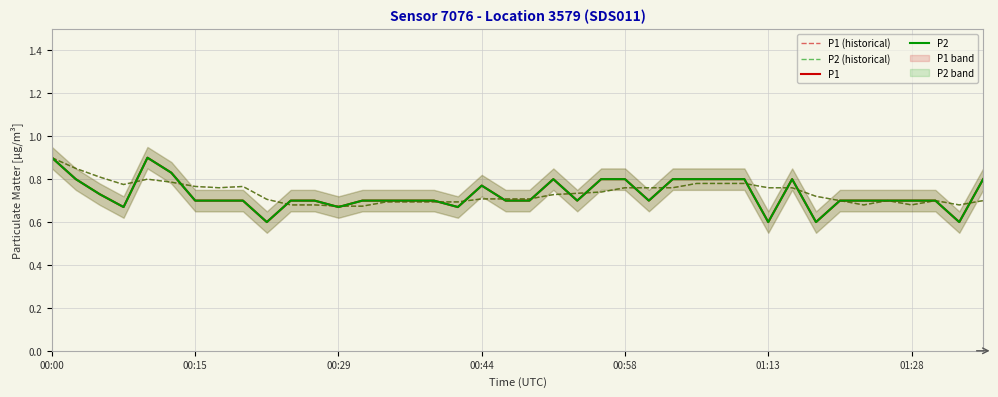

Which has a higher value, 11 or 13?

11